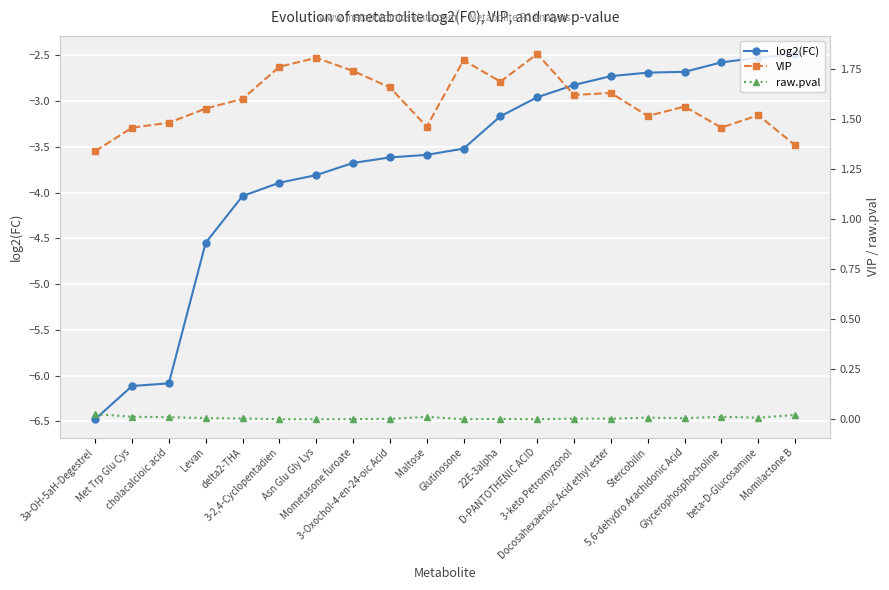

True or false: log2(FC) has a value of -4.5 at Levan.

True